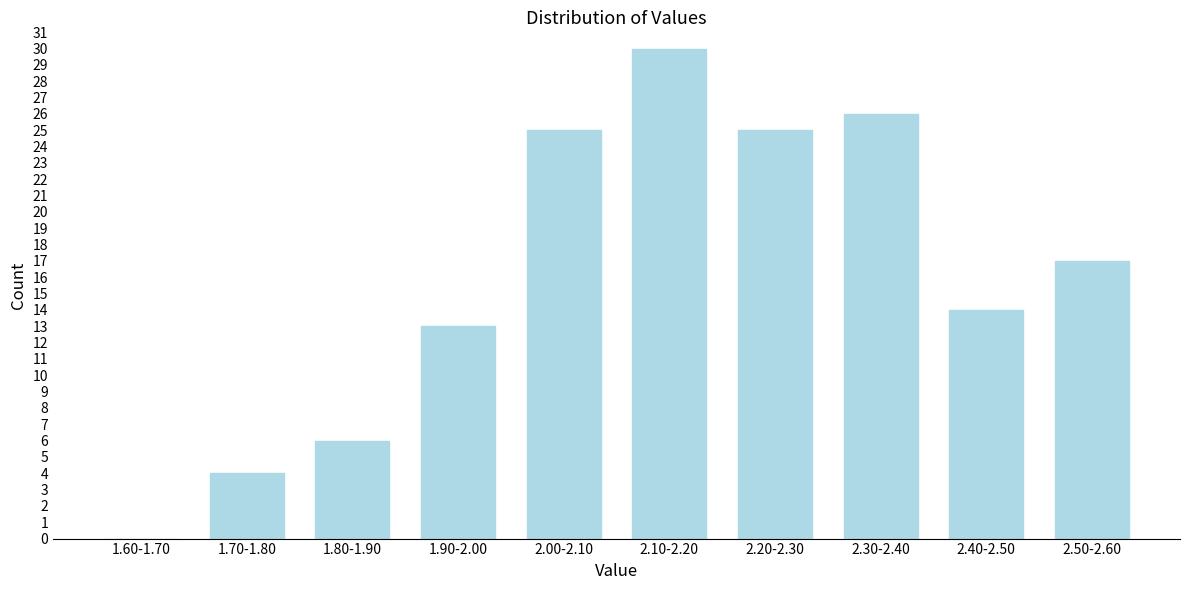

Reading left to right, what are all the values shown in this chart?

1.60-1.70=0	1.70-1.80=4	1.80-1.90=6	1.90-2.00=13	2.00-2.10=25	2.10-2.20=30	2.20-2.30=25	2.30-2.40=26	2.40-2.50=14	2.50-2.60=17